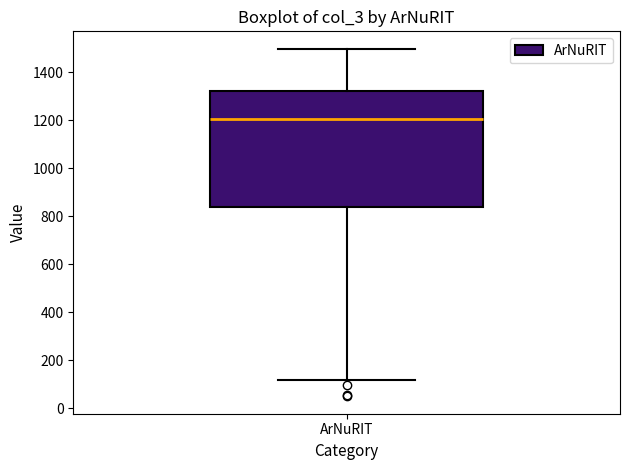

Where does the upper whisker of the box for ArNuRIT end on the y-axis? The values are not printed on the chart, so give them approximately, as read against the axis.

1500